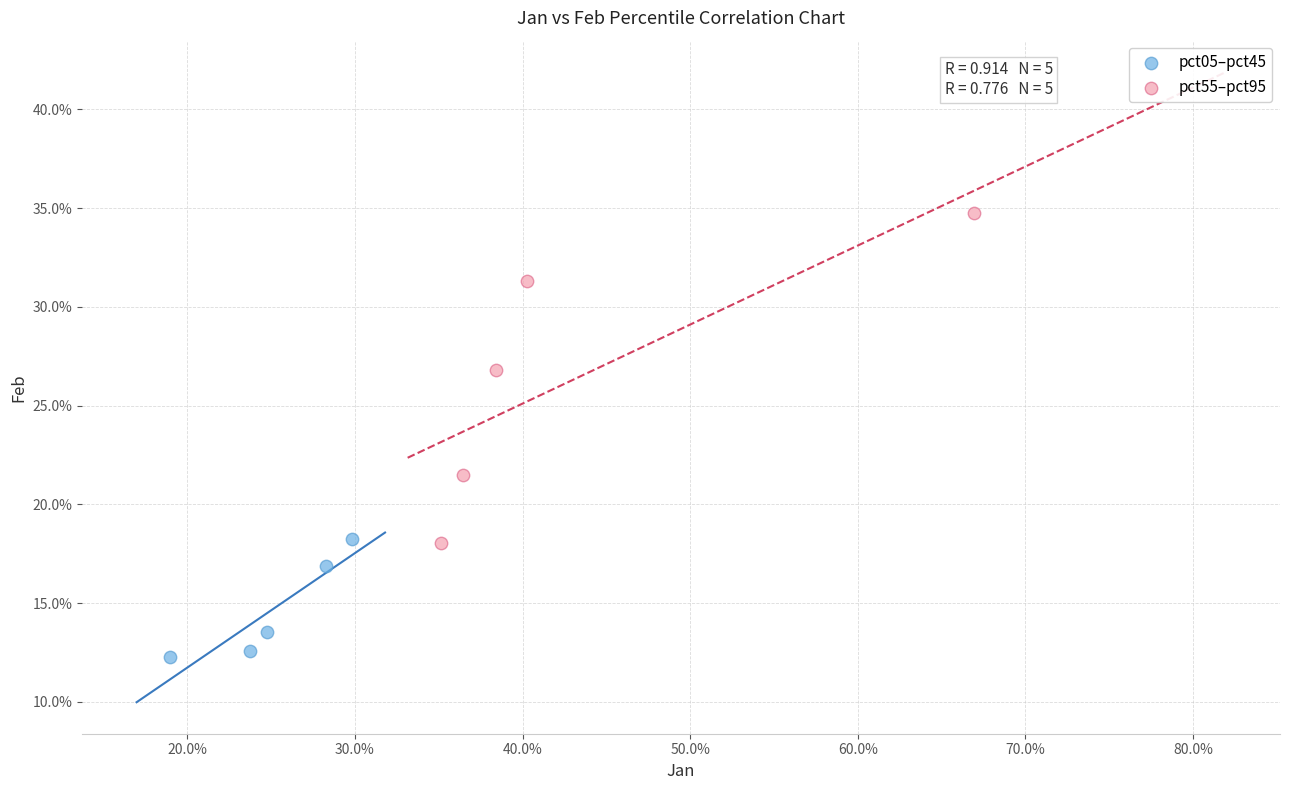

Which series reaches the maximum Y coordinate?

pct55–pct95